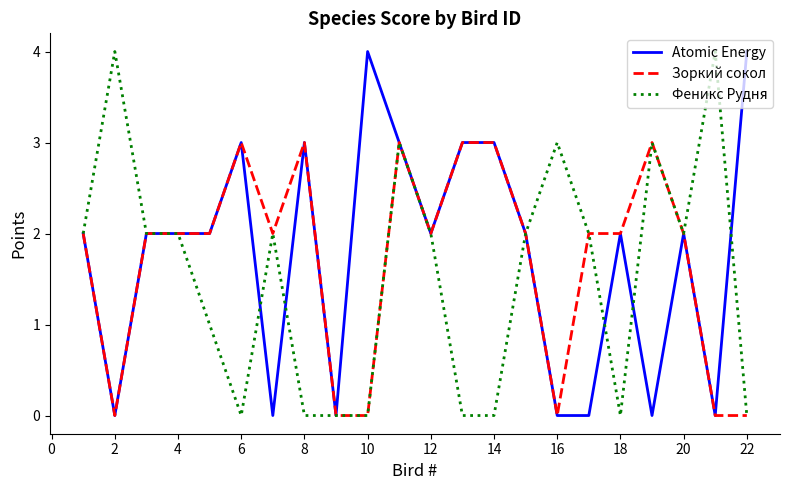

What is the maximum value shown in the chart?

4